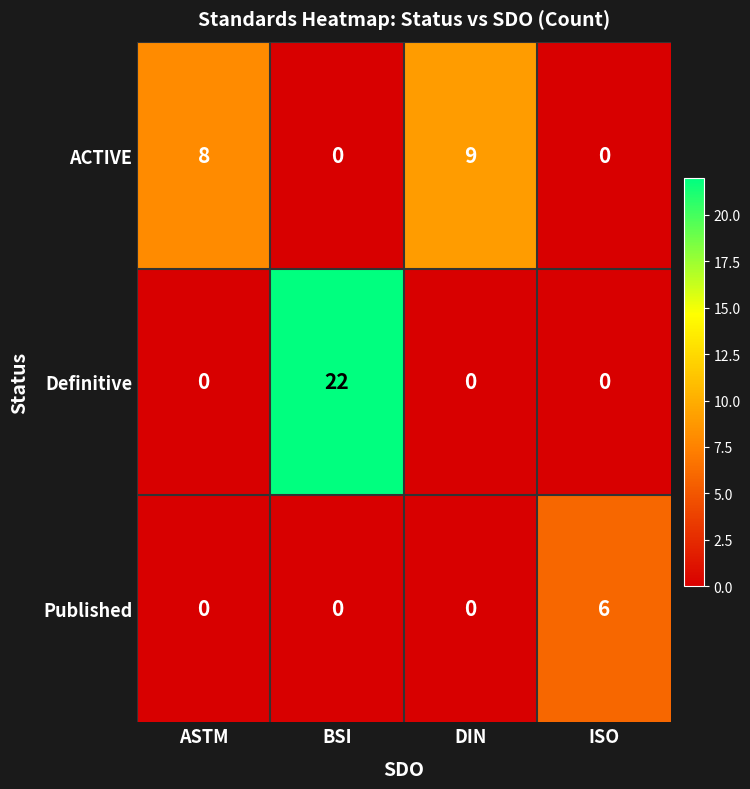

Reading left to right, list all the values displayed in this chart.

ACTIVE: 8	0	9	0
Definitive: 0	22	0	0
Published: 0	0	0	6